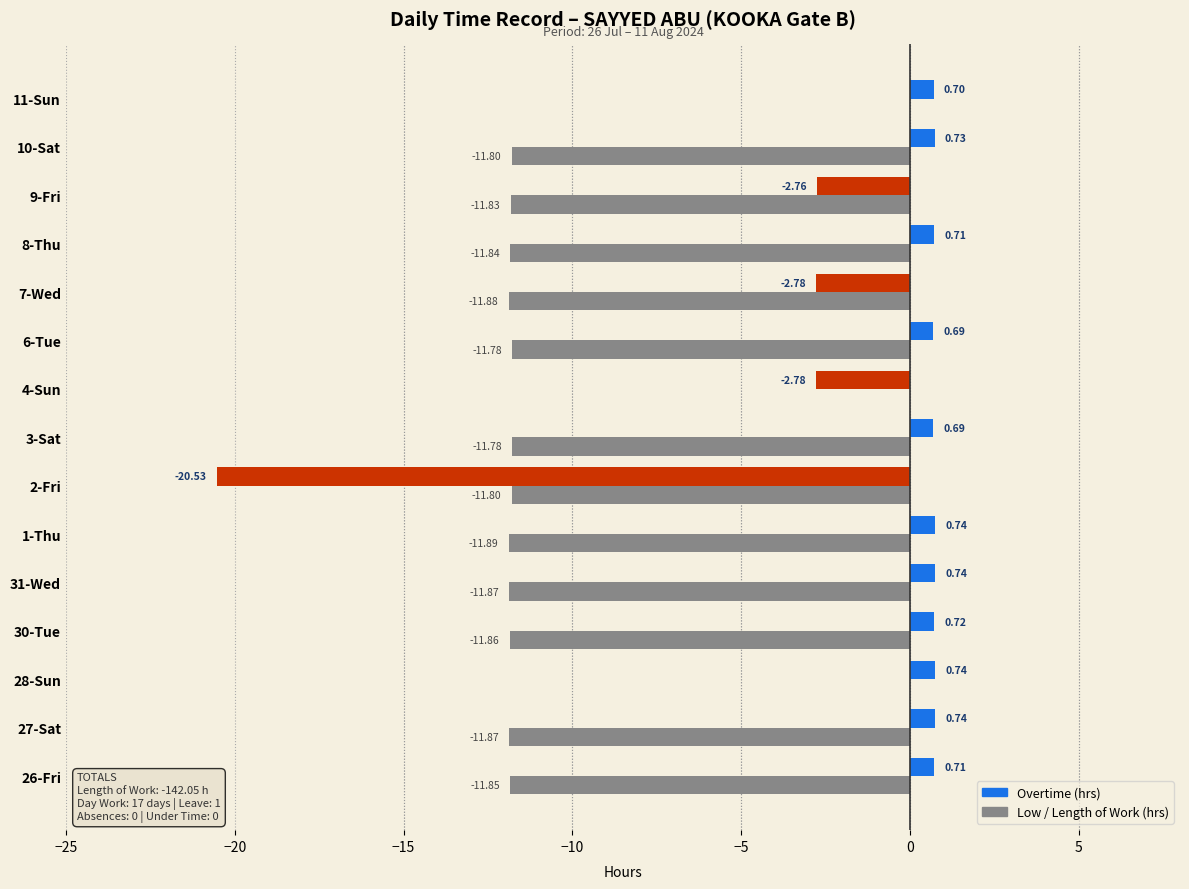

What is the total value across all series at 2-Fri?

-32.3